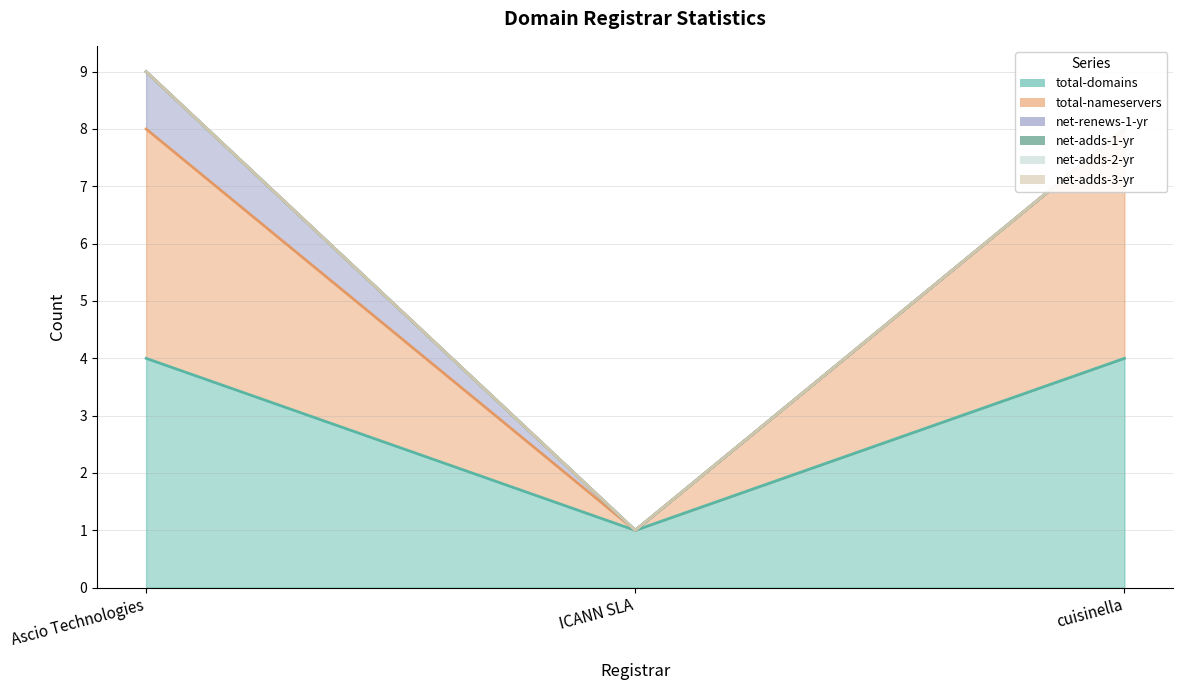

At how many categories does at least one series exceed 0?

3